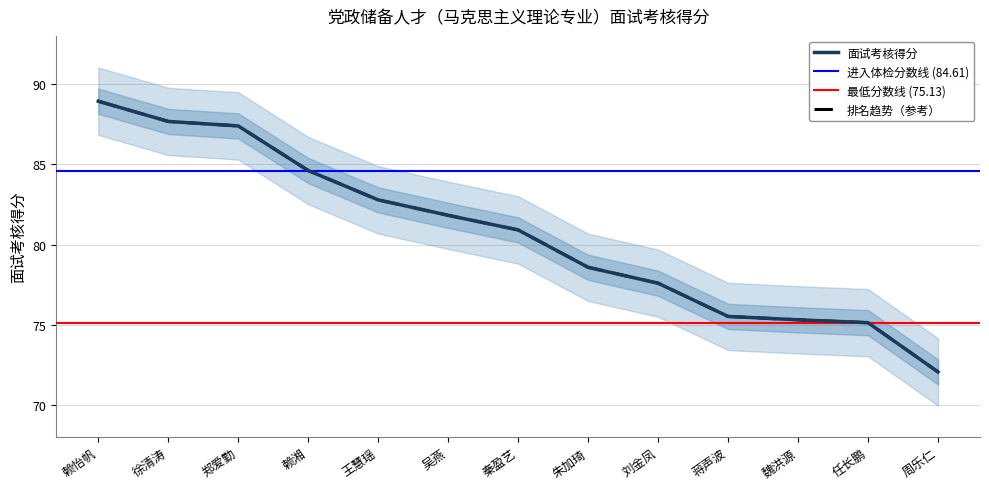

Is it true that the value at 王慧瑶 is 82.8?

True